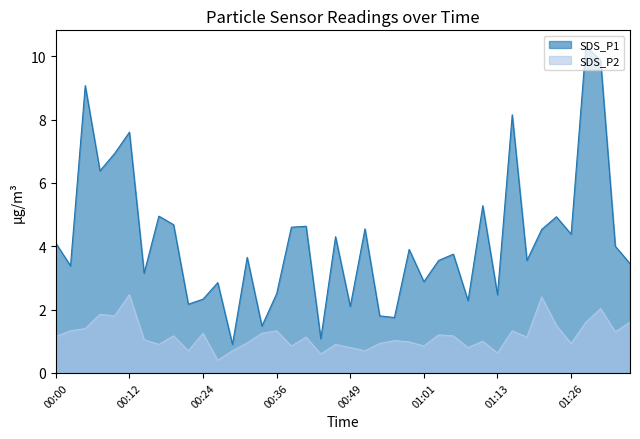

What is the label of the 16th point from the right?

00:58